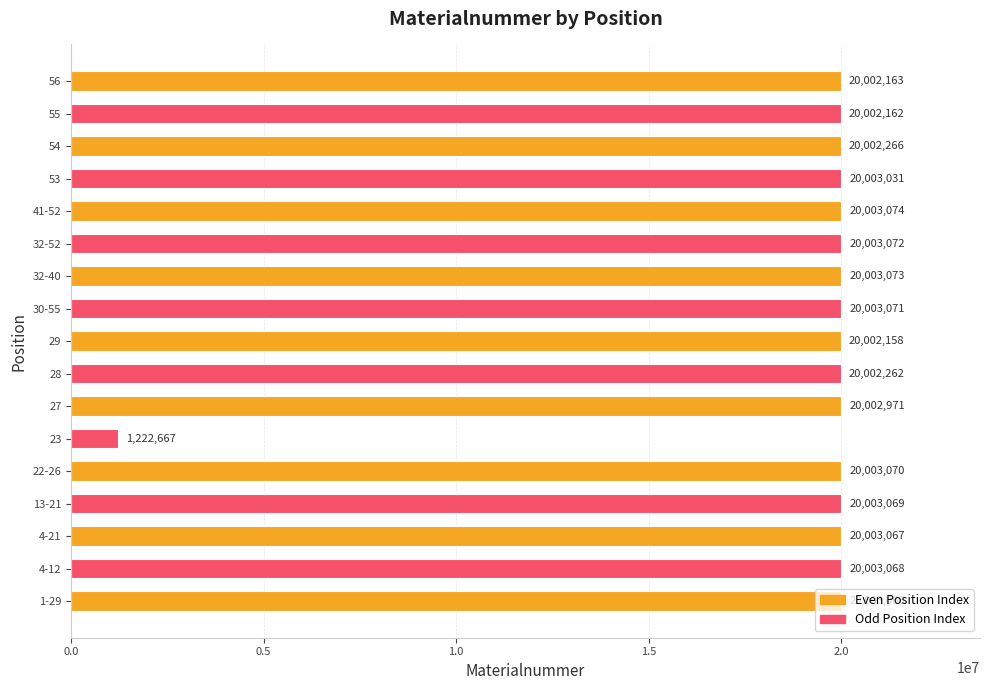

What is the difference between the maximum and minimum values?

18780407